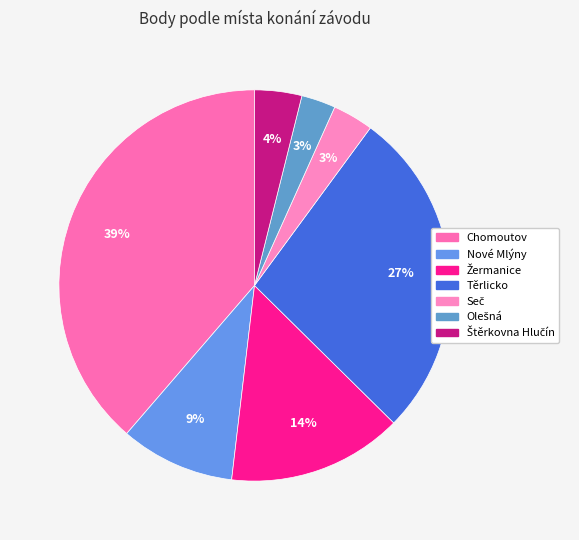

How many slices are in this pie chart?

7